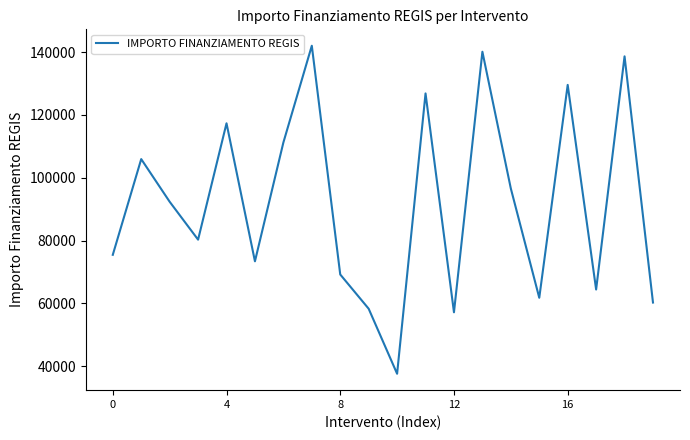

How many lines are shown in the chart?

1